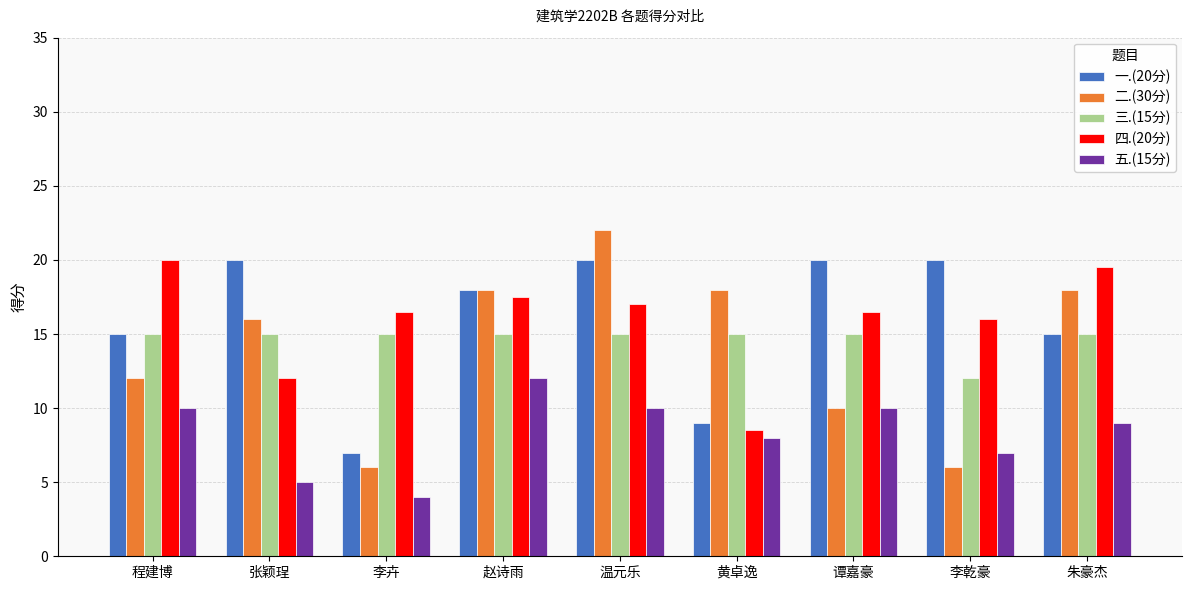

Reading left to right, extract all data points from this chart.

一.(20分): 程建博=15.0	张颖珵=20.0	李卉=7.0	赵诗雨=18.0	温元乐=20.0	黄卓逸=9.0	谭嘉豪=20.0	李乾豪=20.0	朱豪杰=15.0
二.(30分): 程建博=12.0	张颖珵=16.0	李卉=6.0	赵诗雨=18.0	温元乐=22.0	黄卓逸=18.0	谭嘉豪=10.0	李乾豪=6.0	朱豪杰=18.0
三.(15分): 程建博=15.0	张颖珵=15.0	李卉=15.0	赵诗雨=15.0	温元乐=15.0	黄卓逸=15.0	谭嘉豪=15.0	李乾豪=12.0	朱豪杰=15.0
四.(20分): 程建博=20.0	张颖珵=12.0	李卉=16.5	赵诗雨=17.5	温元乐=17.0	黄卓逸=8.5	谭嘉豪=16.5	李乾豪=16.0	朱豪杰=19.5
五.(15分): 程建博=10.0	张颖珵=5.0	李卉=4.0	赵诗雨=12.0	温元乐=10.0	黄卓逸=8.0	谭嘉豪=10.0	李乾豪=7.0	朱豪杰=9.0